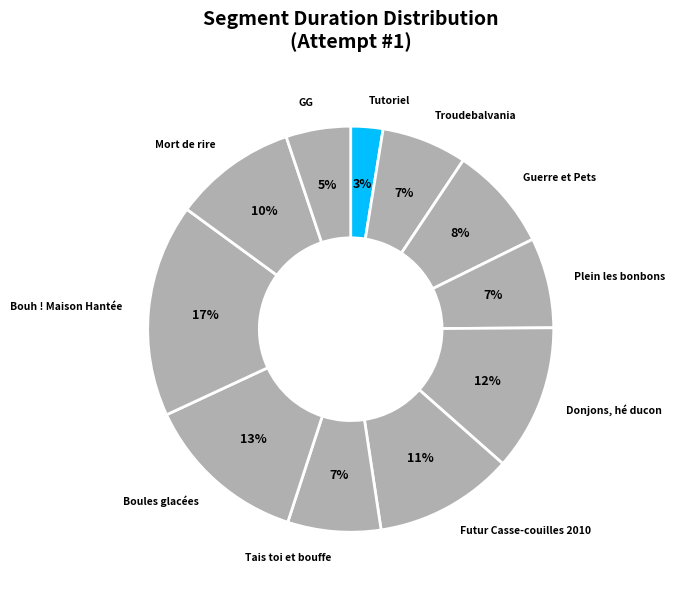

How many slices are in this pie chart?

11